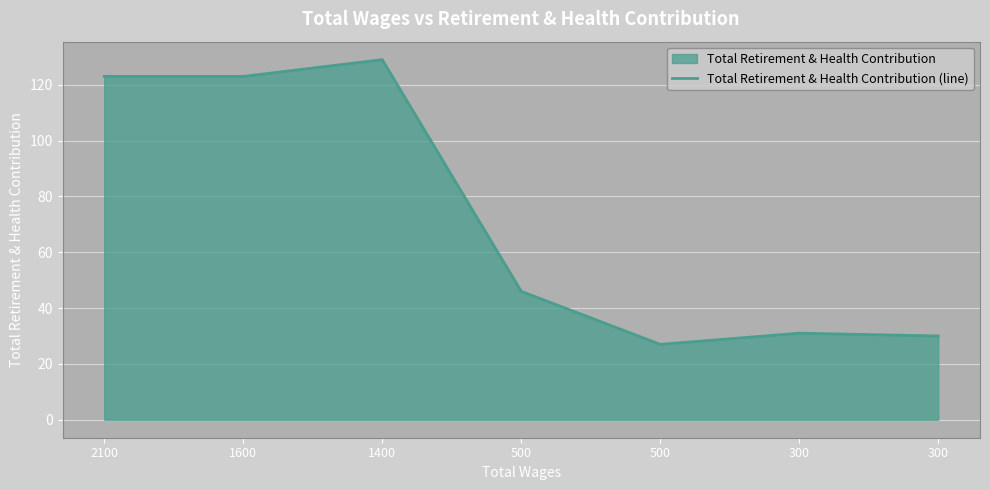

List the labels in order of value, largest first.

1400, 2100, 1600, 500, 300, 300, 500